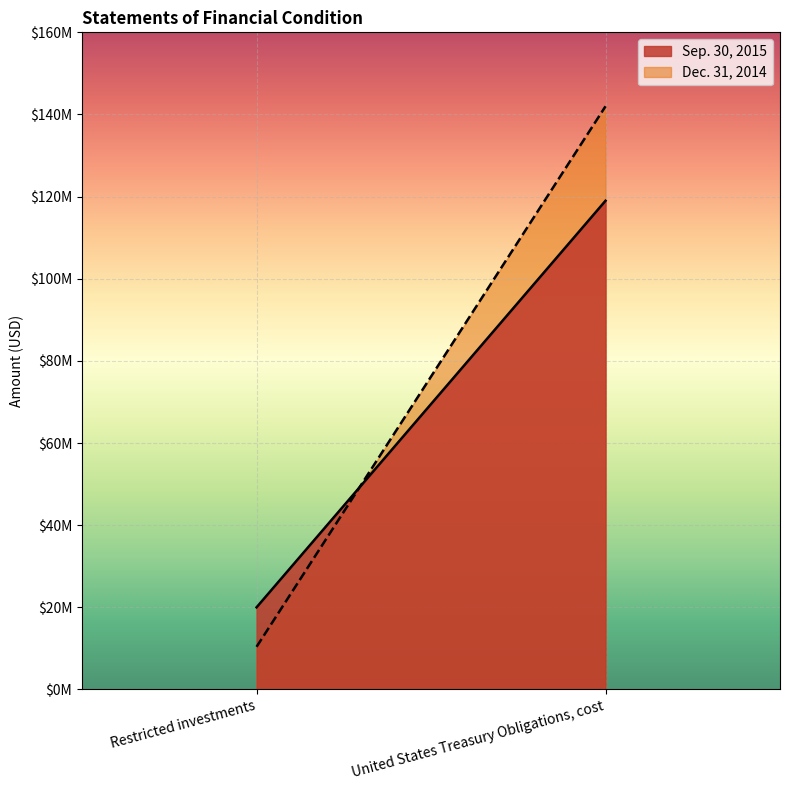

What is the value of the Dec. 31, 2014 point at the 2nd from the left?

141993299